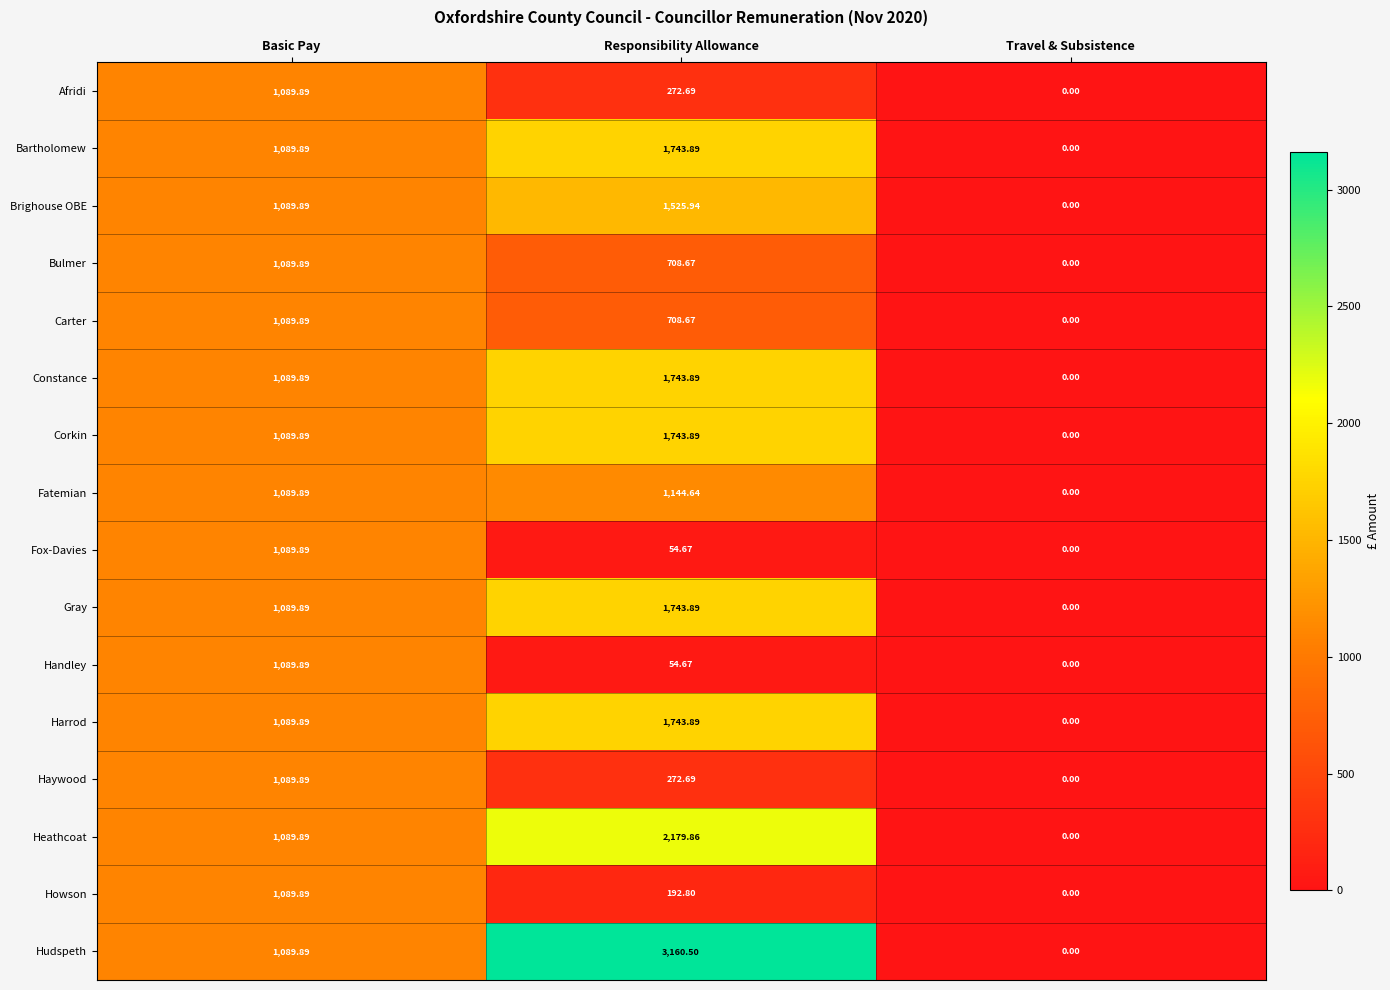

Where is Fatemian nearest to the value 572?

Basic Pay